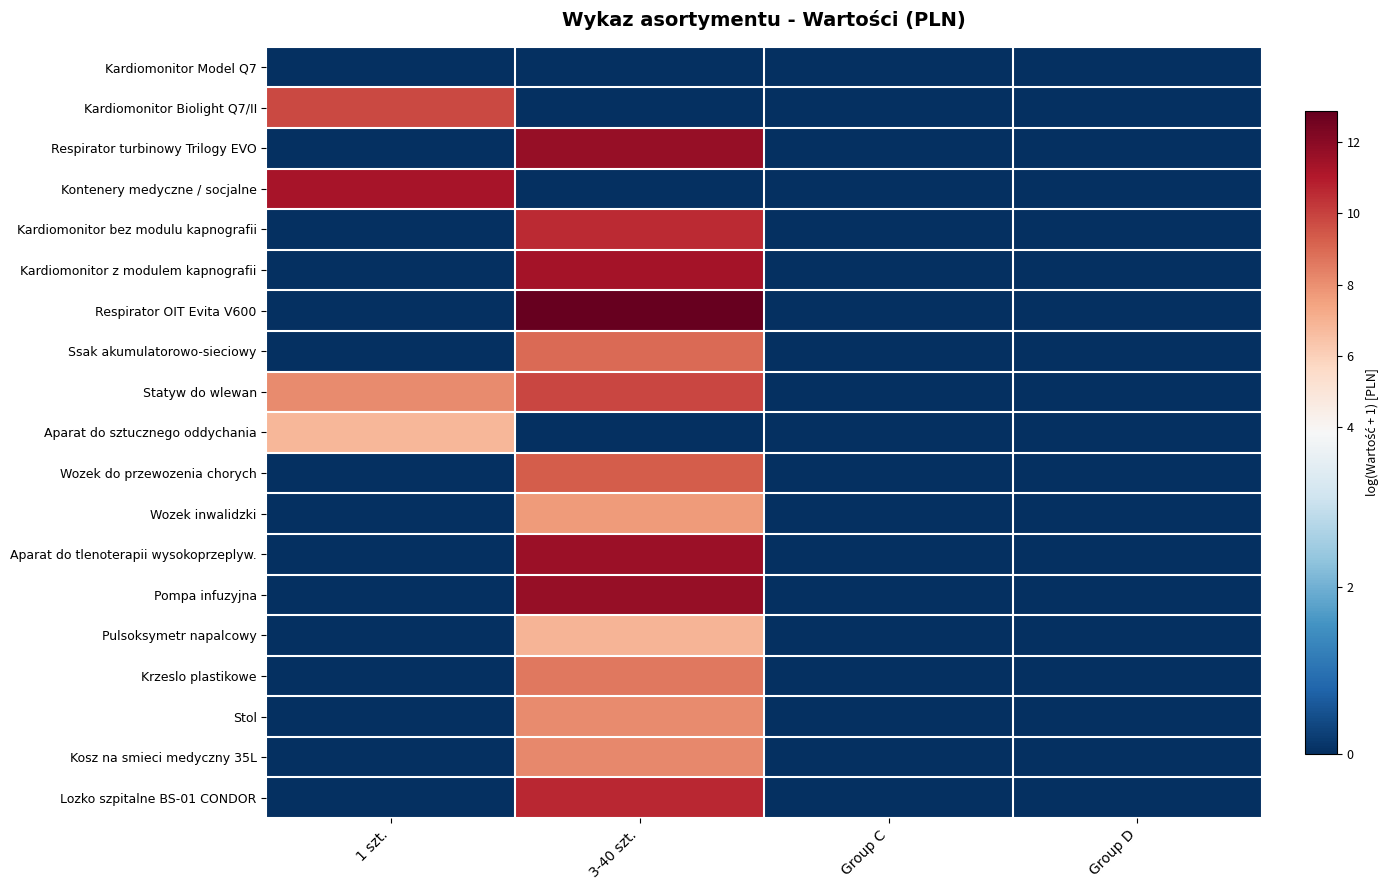

Reading left to right, what are all the values shown in this chart?

Kardiomonitor Model Q7: 1 szt.=0.0	3-40 szt.=0.0	Group C=0.0	Group D=0.0
Kardiomonitor Biolight Q7/II: 1 szt.=9.8	3-40 szt.=0.0	Group C=0.0	Group D=0.0
Respirator turbinowy Trilogy EVO: 1 szt.=0.0	3-40 szt.=11.7	Group C=0.0	Group D=0.0
Kontenery medyczne / socjalne: 1 szt.=11.3	3-40 szt.=0.0	Group C=0.0	Group D=0.0
Kardiomonitor bez modulu kapnografii: 1 szt.=0.0	3-40 szt.=10.5	Group C=0.0	Group D=0.0
Kardiomonitor z modulem kapnografii: 1 szt.=0.0	3-40 szt.=11.4	Group C=0.0	Group D=0.0
Respirator OIT Evita V600: 1 szt.=0.0	3-40 szt.=12.9	Group C=0.0	Group D=0.0
Ssak akumulatorowo-sieciowy: 1 szt.=0.0	3-40 szt.=8.9	Group C=0.0	Group D=0.0
Statyw do wlewan: 1 szt.=8.1	3-40 szt.=9.9	Group C=0.0	Group D=0.0
Aparat do sztucznego oddychania: 1 szt.=6.8	3-40 szt.=0.0	Group C=0.0	Group D=0.0
Wozek do przewozenia chorych: 1 szt.=0.0	3-40 szt.=9.3	Group C=0.0	Group D=0.0
Wozek inwalidzki: 1 szt.=0.0	3-40 szt.=7.7	Group C=0.0	Group D=0.0
Aparat do tlenoterapii wysokoprzeplyw.: 1 szt.=0.0	3-40 szt.=11.5	Group C=0.0	Group D=0.0
Pompa infuzyjna: 1 szt.=0.0	3-40 szt.=11.7	Group C=0.0	Group D=0.0
Pulsoksymetr napalcowy: 1 szt.=0.0	3-40 szt.=6.9	Group C=0.0	Group D=0.0
Krzeslo plastikowe: 1 szt.=0.0	3-40 szt.=8.6	Group C=0.0	Group D=0.0
Stol: 1 szt.=0.0	3-40 szt.=8.1	Group C=0.0	Group D=0.0
Kosz na smieci medyczny 35L: 1 szt.=0.0	3-40 szt.=8.2	Group C=0.0	Group D=0.0
Lozko szpitalne BS-01 CONDOR: 1 szt.=0.0	3-40 szt.=10.6	Group C=0.0	Group D=0.0